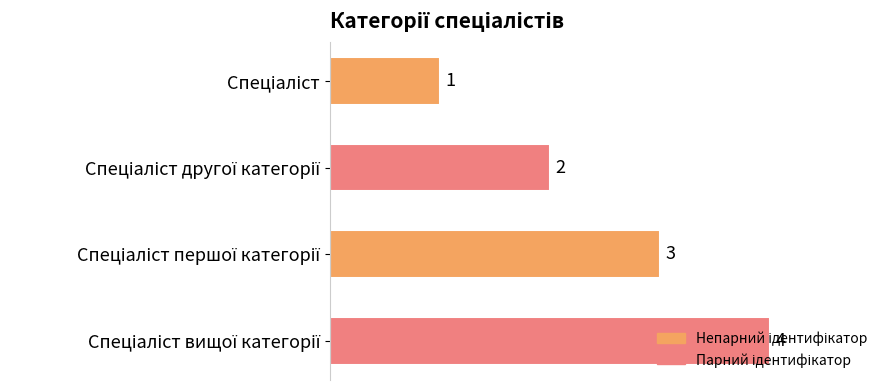

What is the difference between the maximum and minimum values?

3